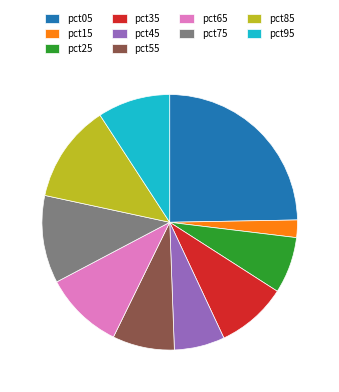

Is it true that pct05 is 17% of the pie?

False